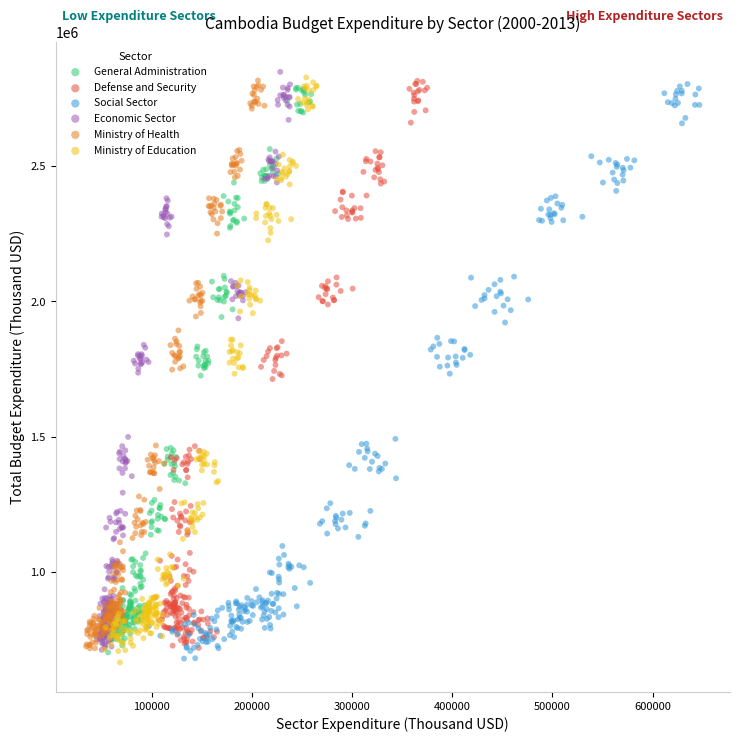

Which series reaches the maximum Y coordinate?

Economic Sector